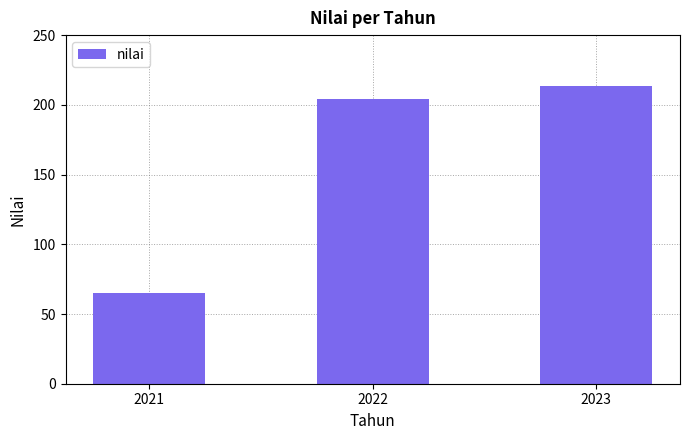

What is the difference between the maximum and minimum values?

148.4